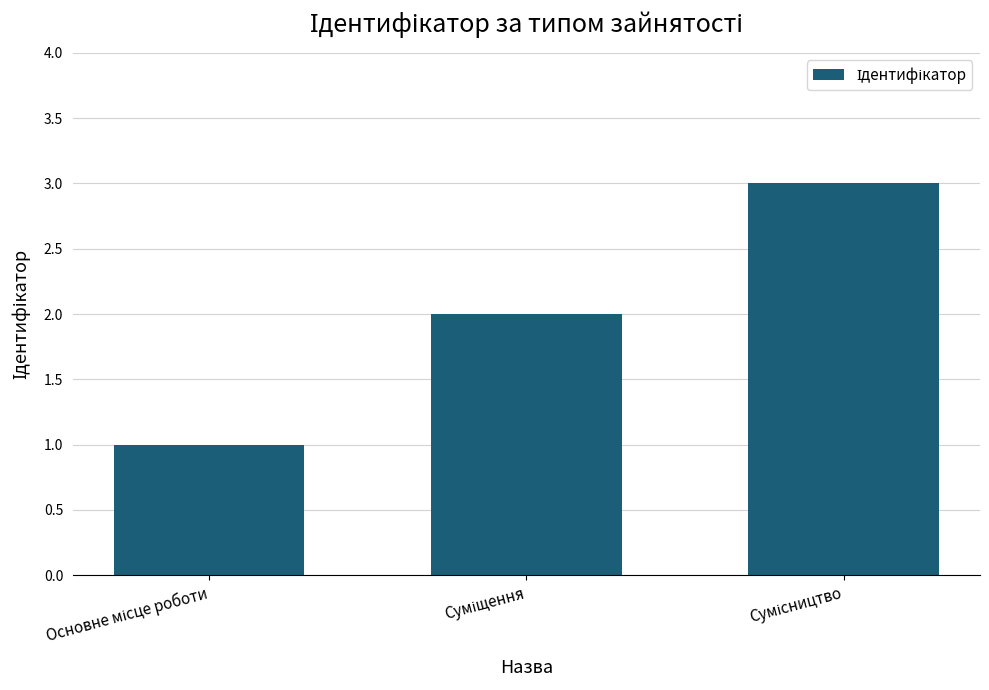

What is the sum of all values?

6